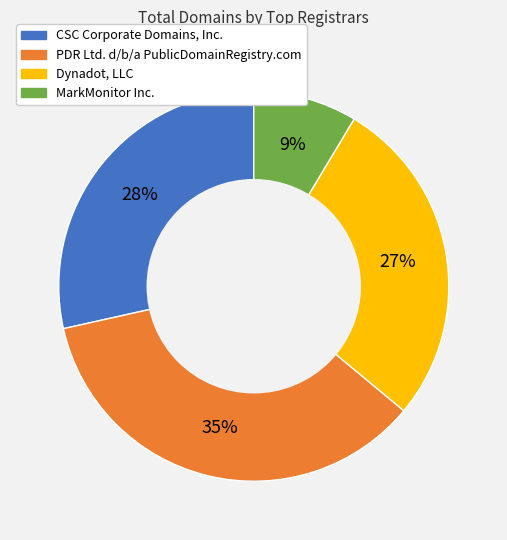

The PDR Ltd. d/b/a PublicDomainRegistry.com slice represents 48% of the pie. True or false?

False